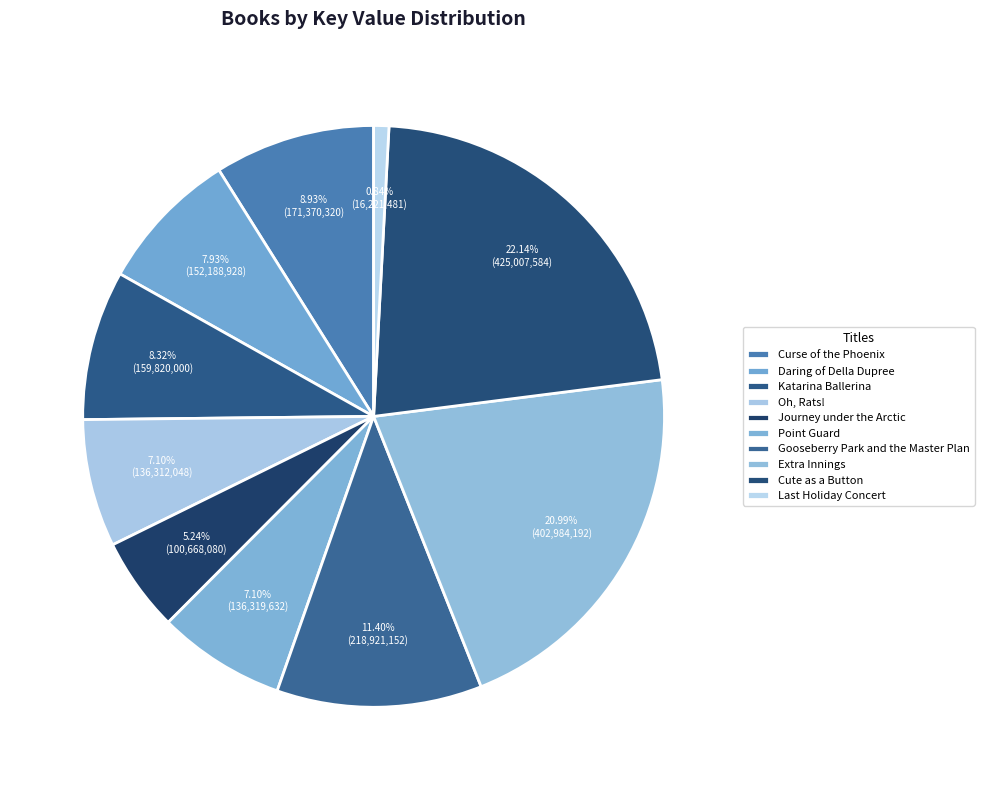

Which slice is the smallest?

Last Holiday Concert